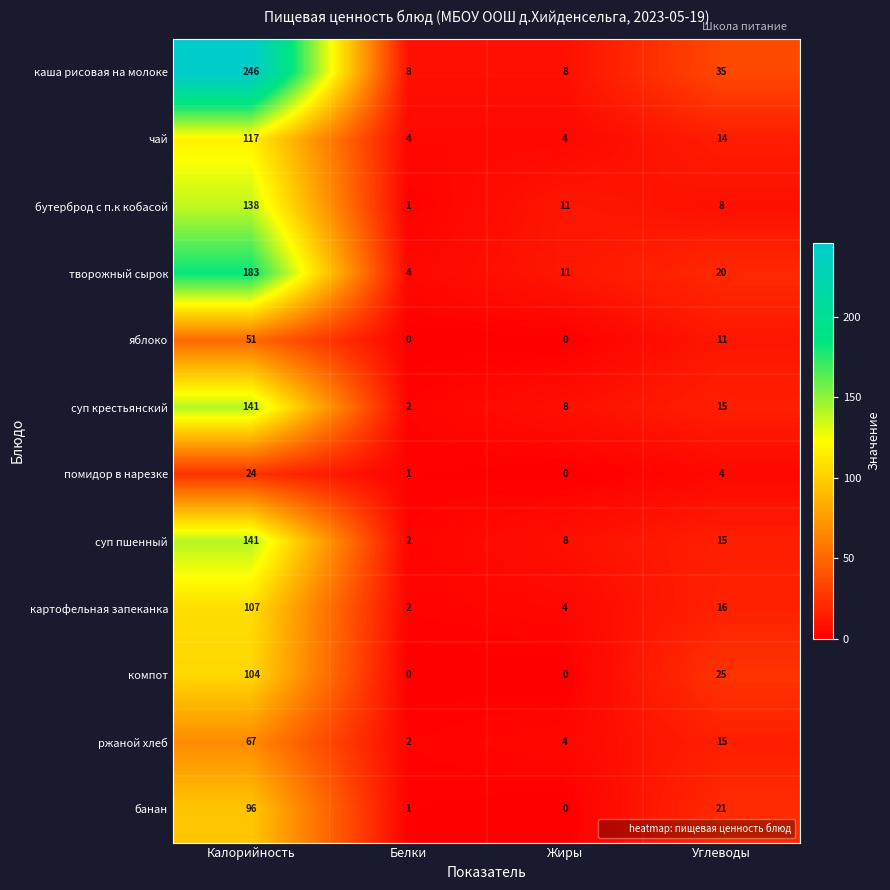

How many values in the каша рисовая на молоке series are below 35?

2